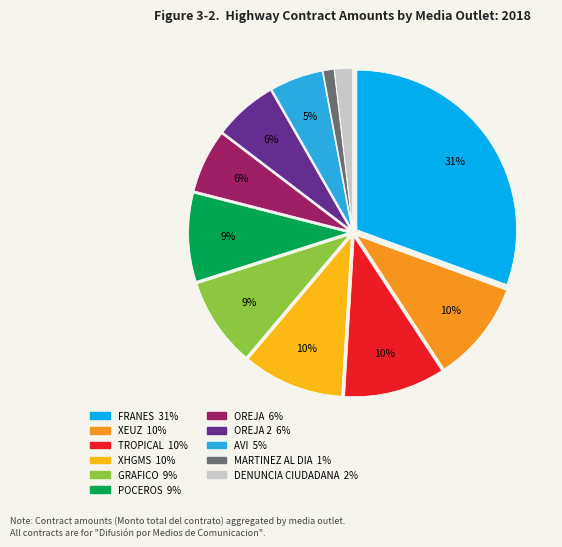

Count the number of slices in the pie.

11